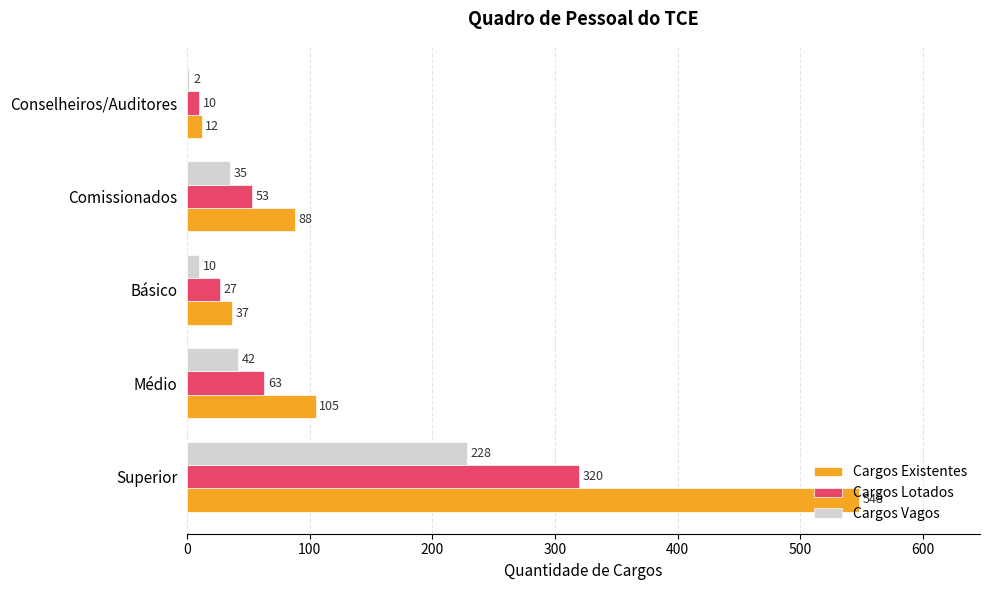

What is the sum of all Cargos Lotados values?

473